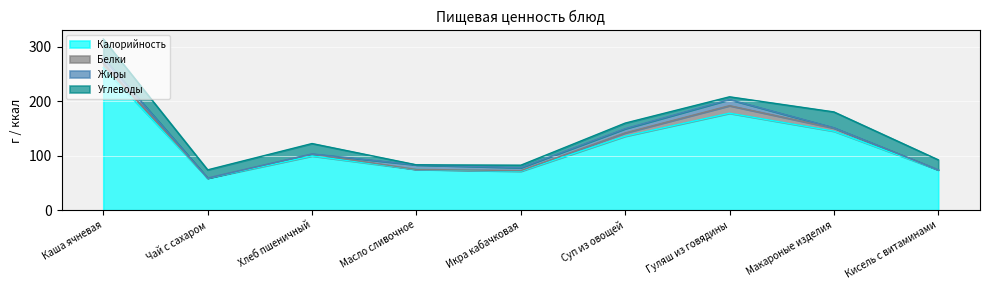

At which label is Белки closest to 6?

Суп из овощей